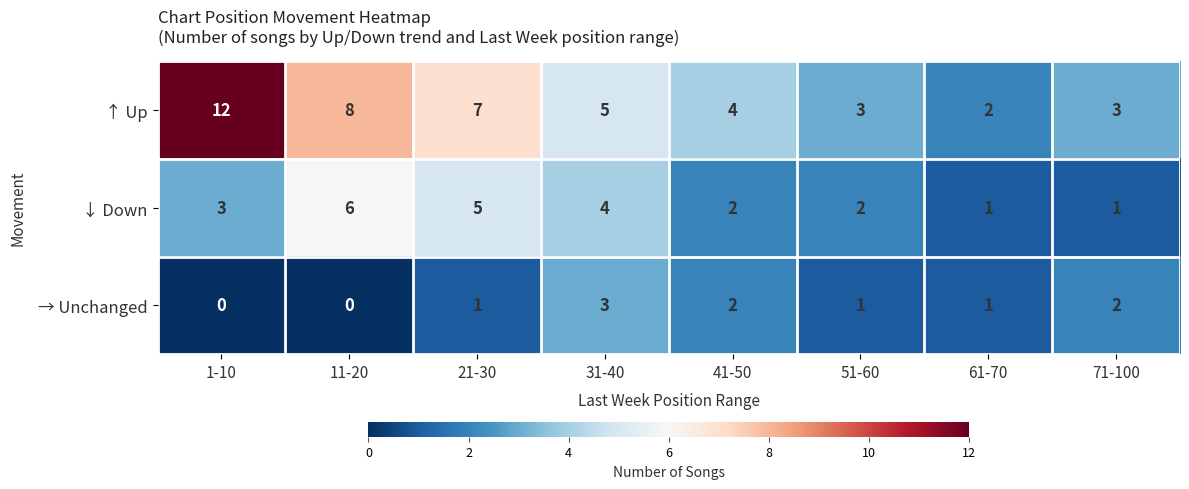

Reading left to right, list all the values displayed in this chart.

↑ Up: 12	8	7	5	4	3	2	3
↓ Down: 3	6	5	4	2	2	1	1
→ Unchanged: 0	0	1	3	2	1	1	2